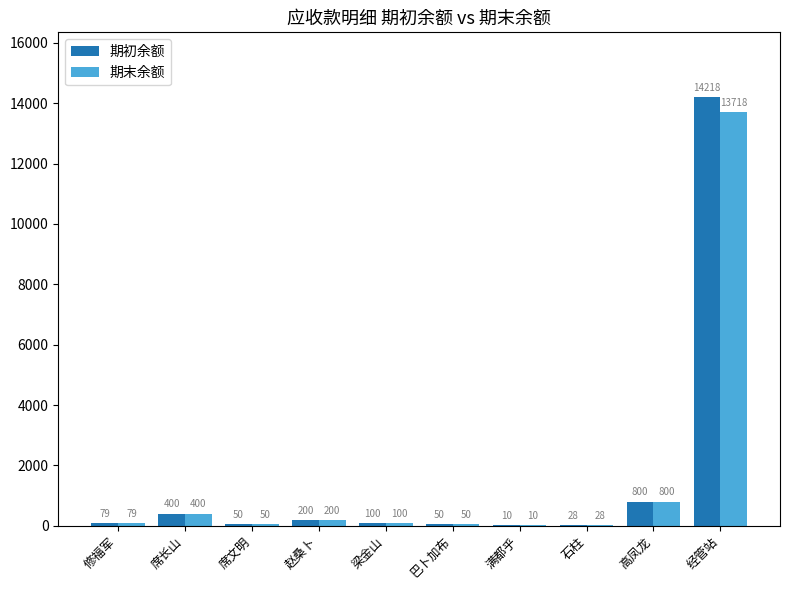

True or false: 期初余额 has a value of 100.0 at 梁金山.

True